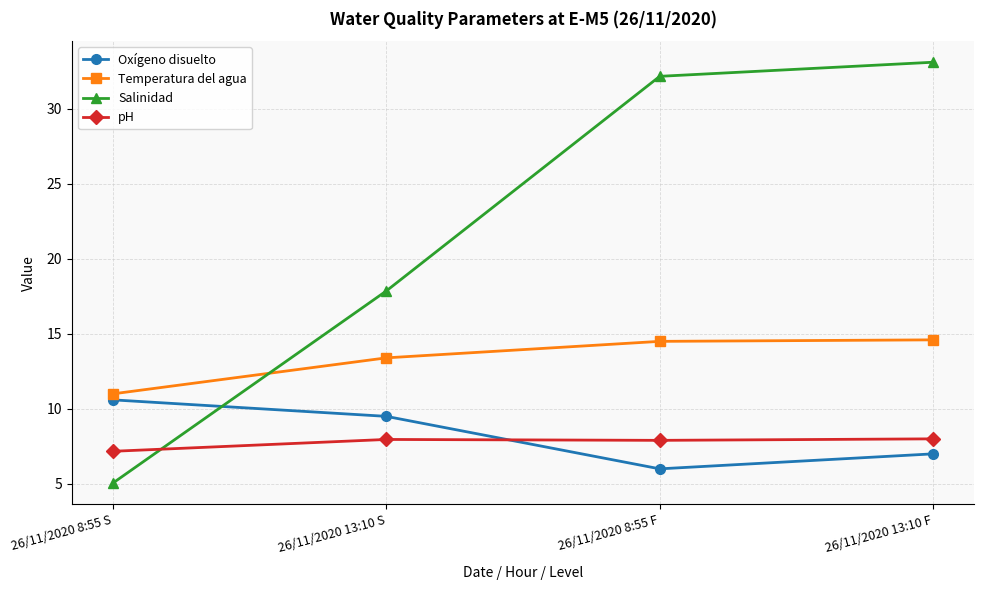

True or false: Temperatura del agua has more than 1 interior local peaks.

False